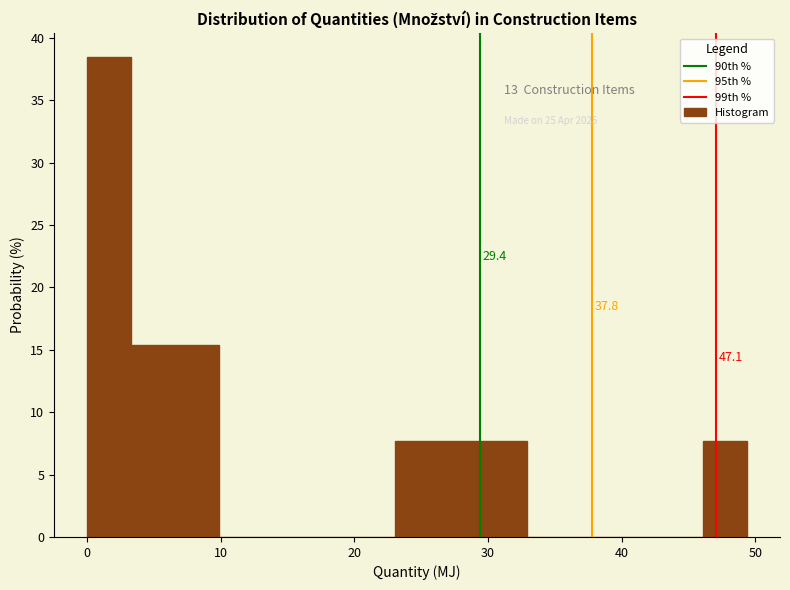

Read against the x-axis, roughly where is the centre of the tallest bar?

2